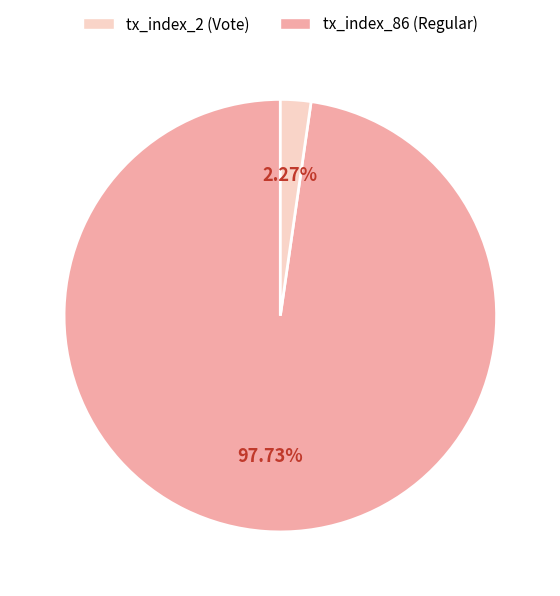

Does any single category account for the majority?

Yes